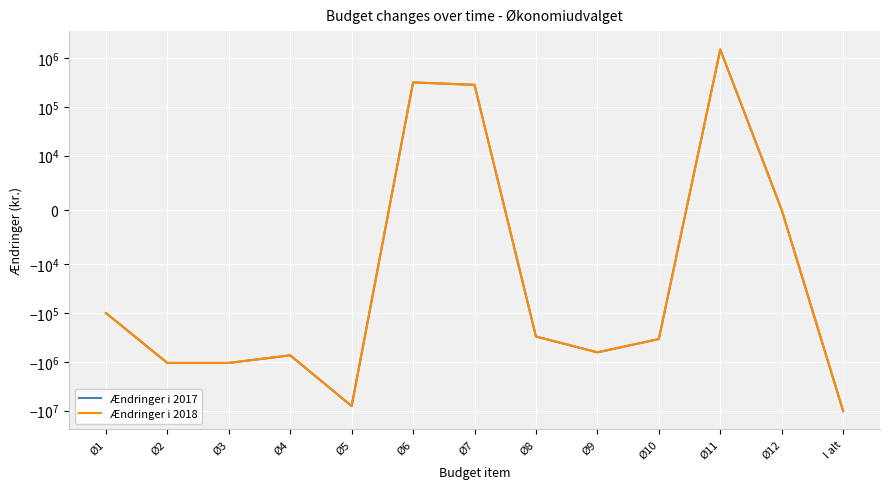

What is the highest value of the Ændringer i 2018 series?

1500000